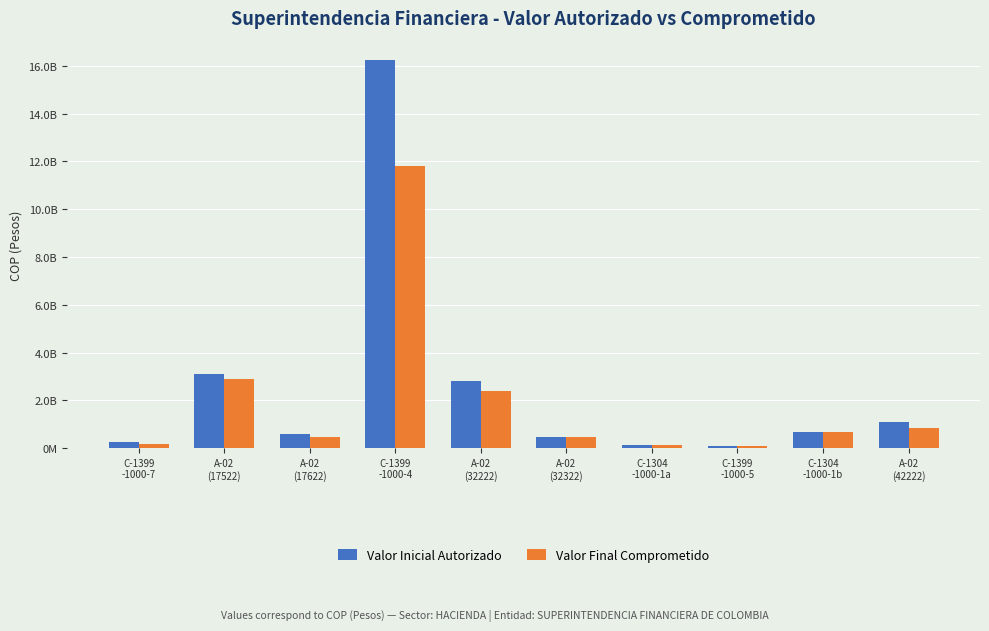

Which series changed the most between A-02
(17622) and C-1304
-1000-1a?

Valor Inicial Autorizado